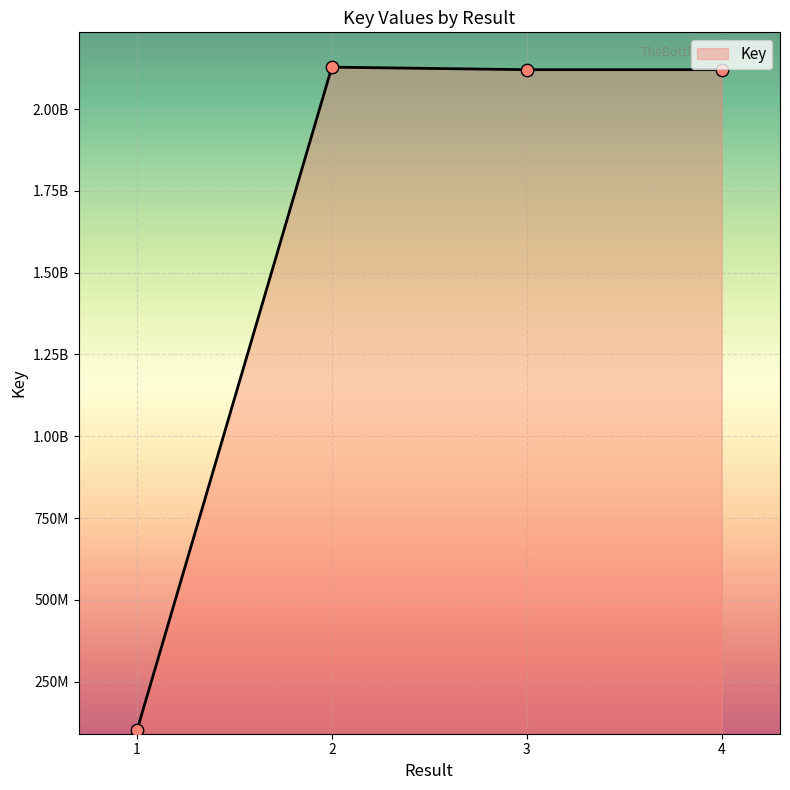

What is the change in value from 1 to 4?

+2019616272